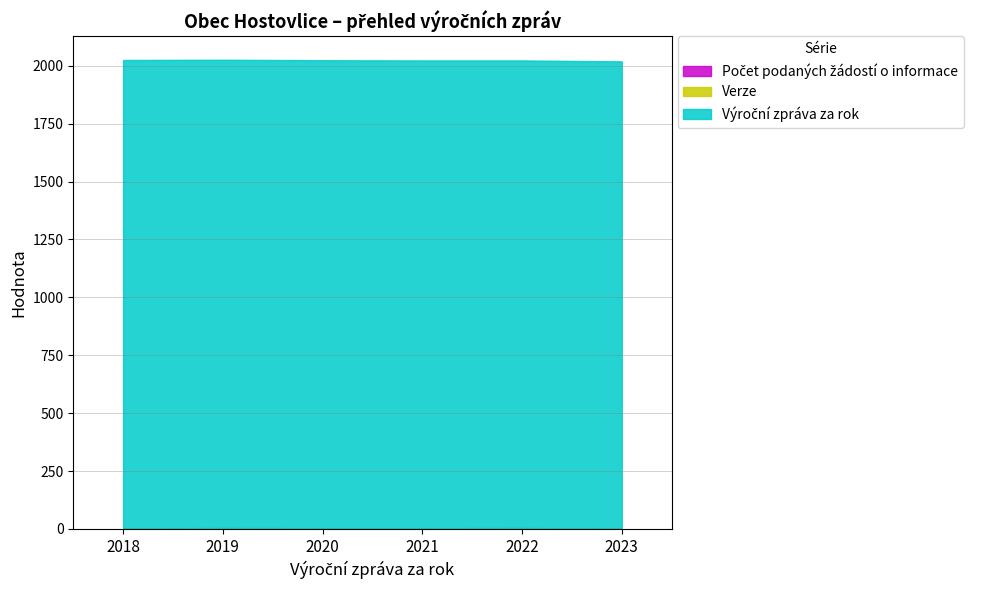

What is the value of the Výroční zpráva za rok point at the 2nd from the left?

2022